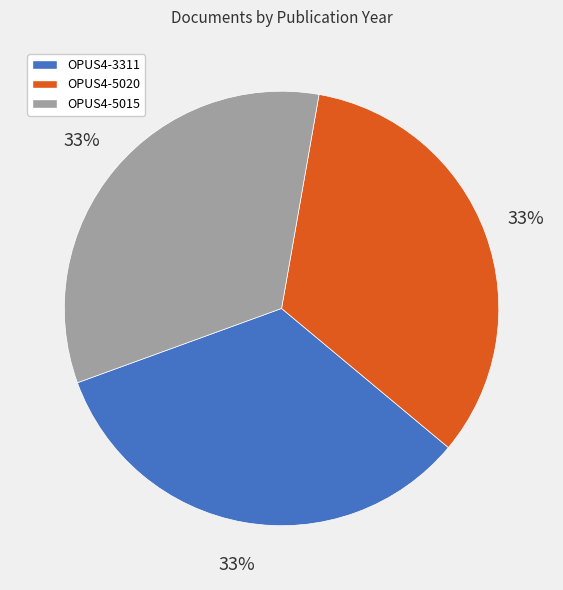

Do OPUS4-5015 and OPUS4-5020 together represent more than half of the pie?

Yes